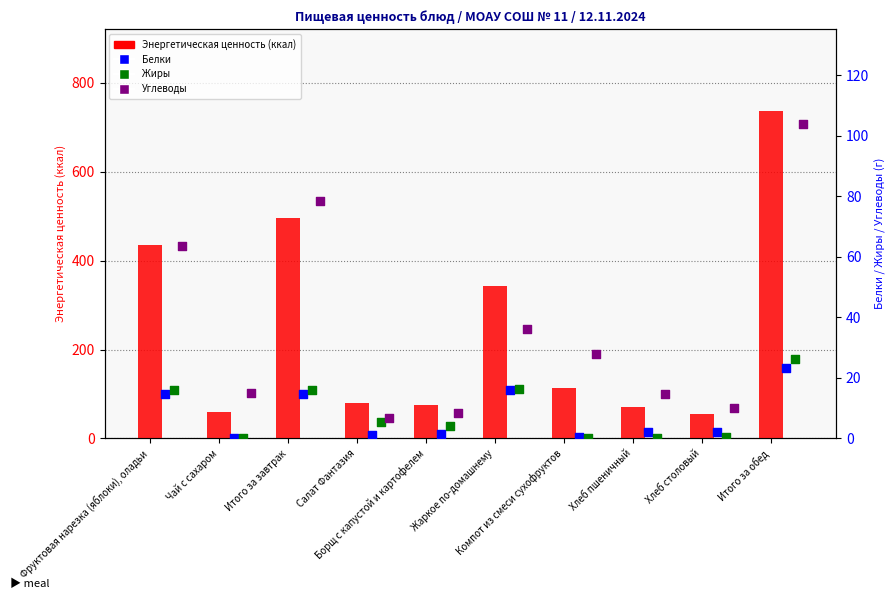

At how many categories does at least one series exceed 408?

3